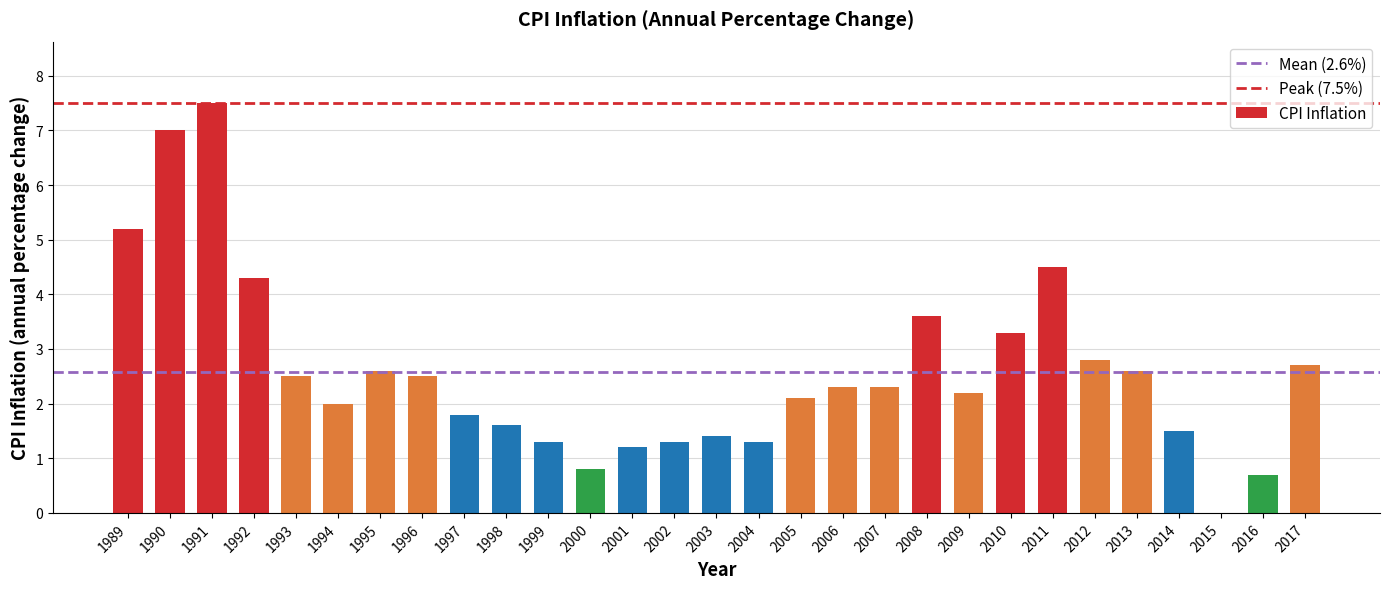

Is it true that the value at 1993 is 3.9?

False